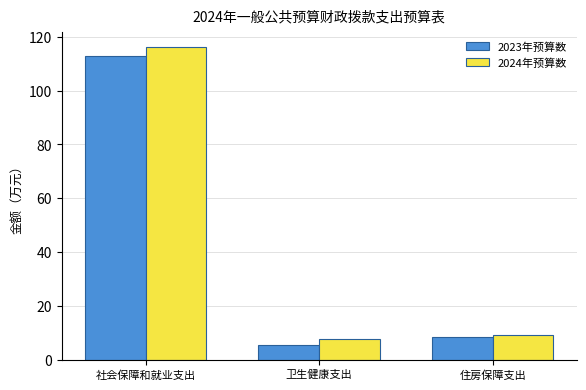

What is the minimum value for 2024年预算数?

7.7